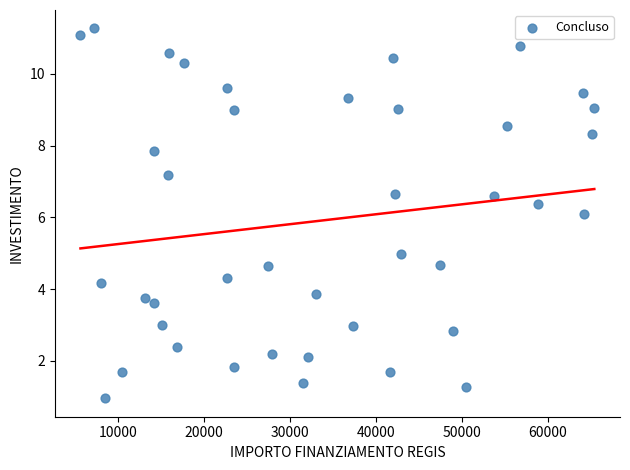

What is the range of X values (max minus min)?

59807.5